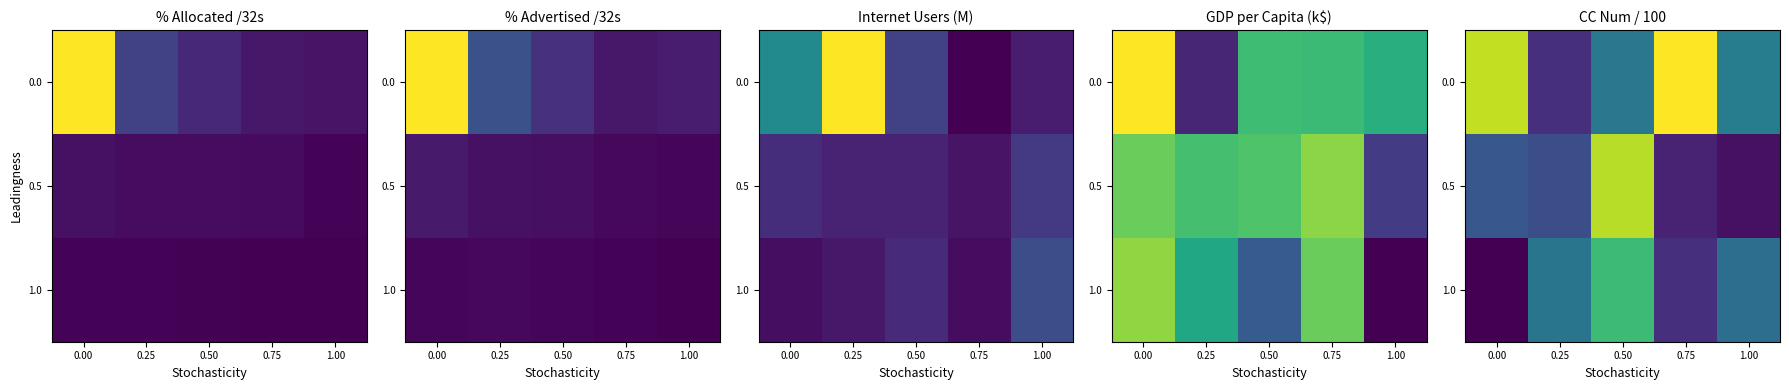

Rank the categories by 1.0 value from lowest to highest.

0.00, 0.75, 1.00, 0.25, 0.50